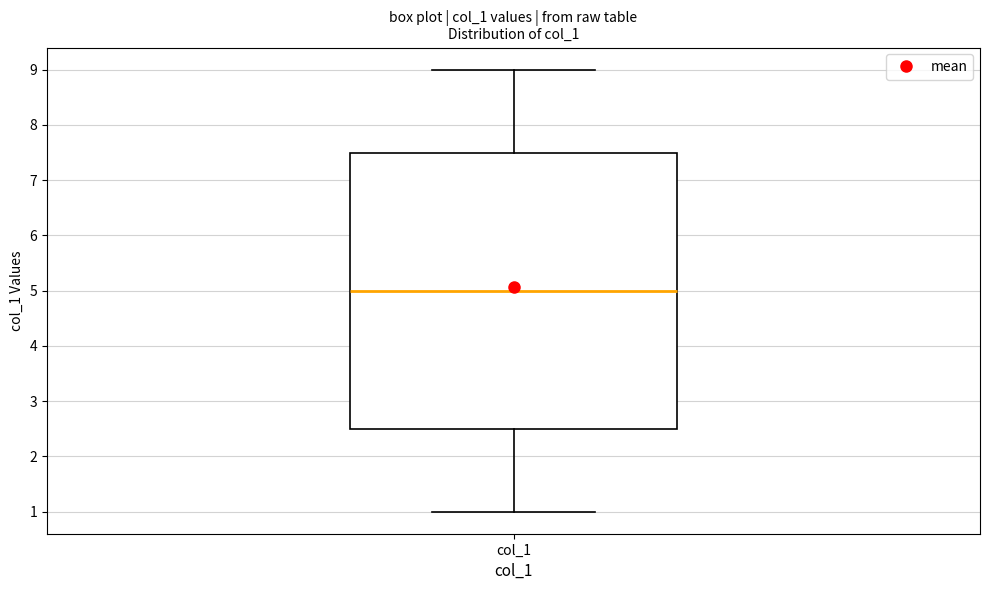

Read this box plot against the y-axis: the position of the median line, the range covered by the box, and the ends of both whiskers. The values are not printed on the chart, so give them approximately, as read against the axis.

median 5.0, box 2.5 to 7.5, whiskers 1.0 to 9.0